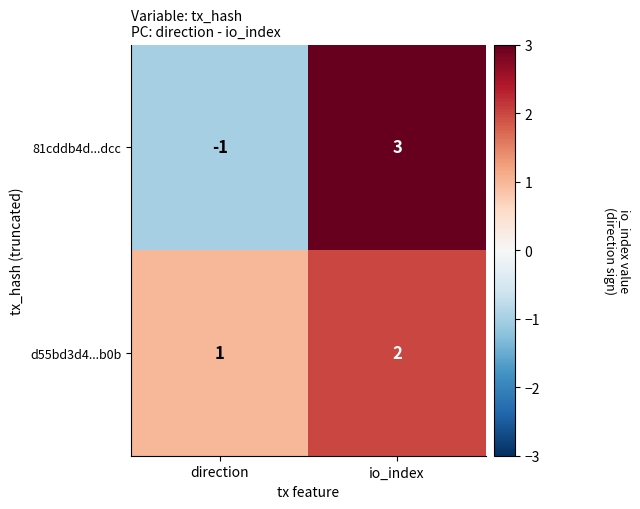

What is the smallest value displayed?

-1